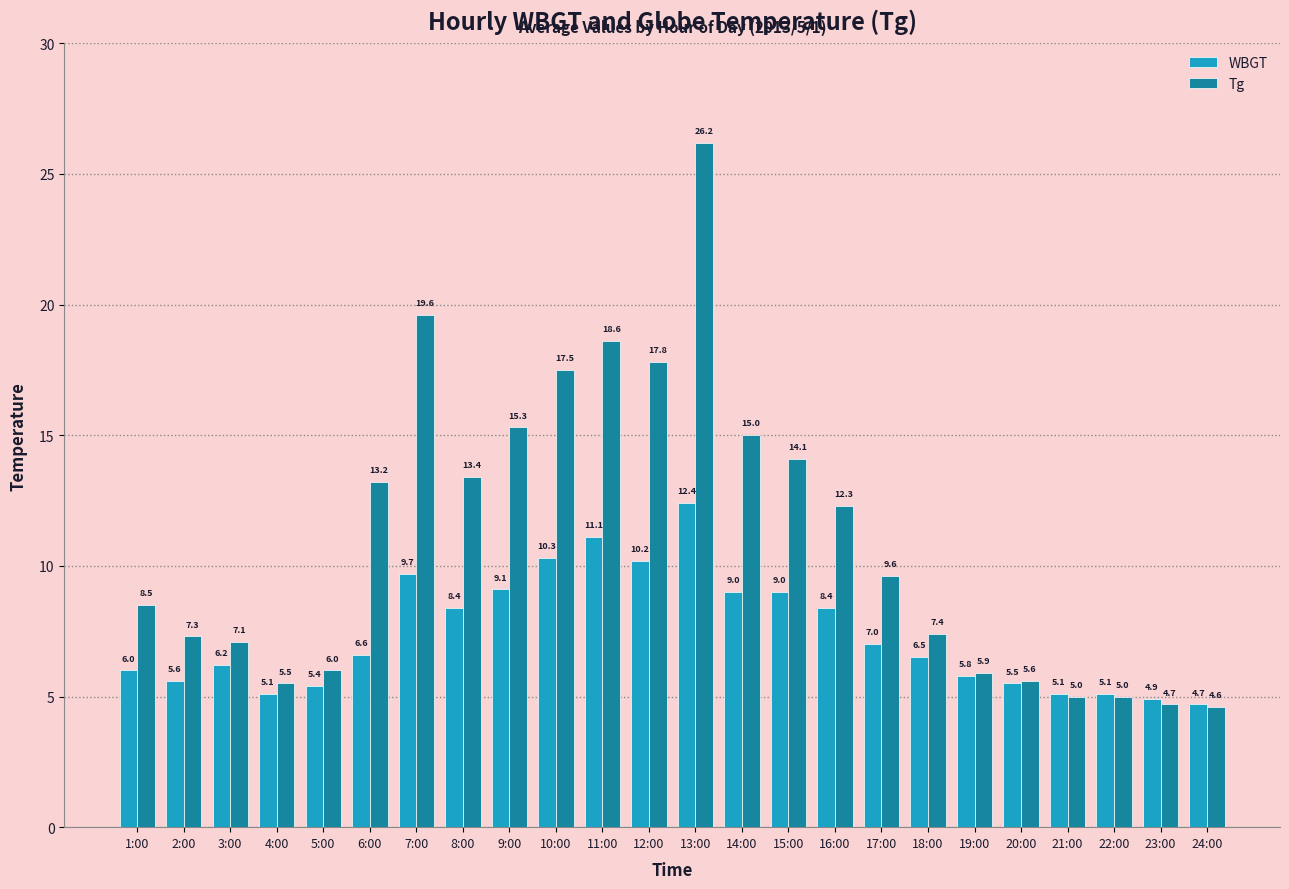

What is the sum of all Tg values?

265.2